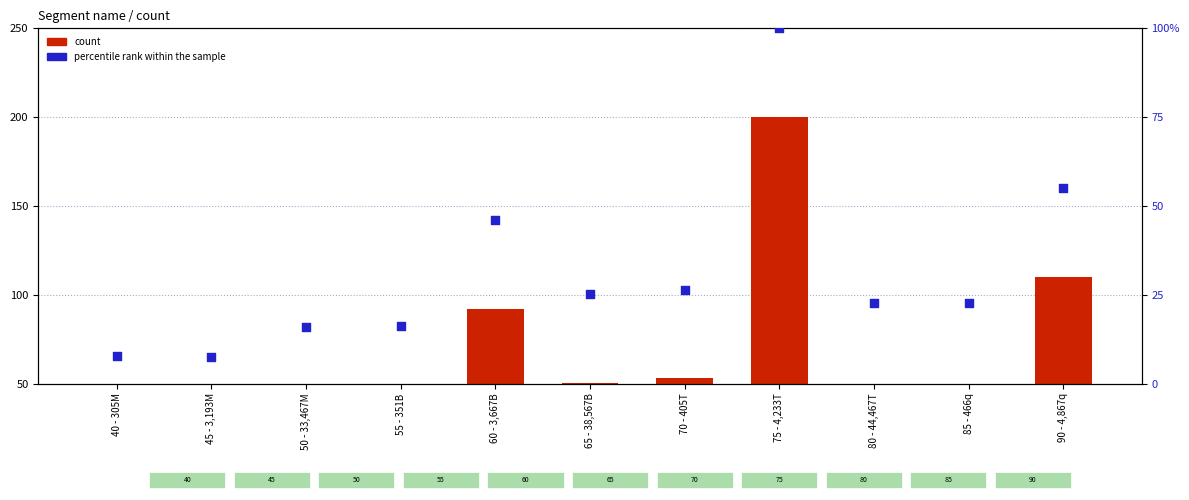

At which category is the sum across all series the highest?

75 - 4,233T